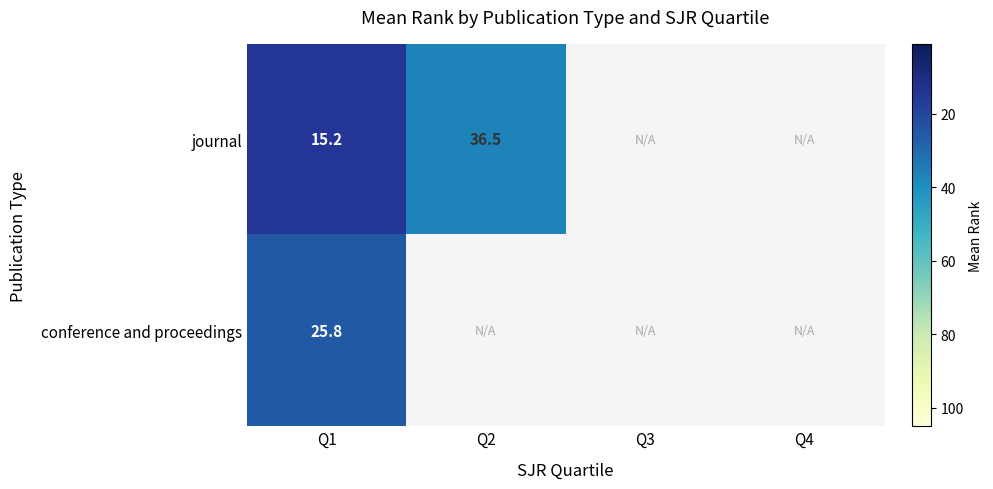

True or false: conference and proceedings has a value of 46.0 at Q1.

False